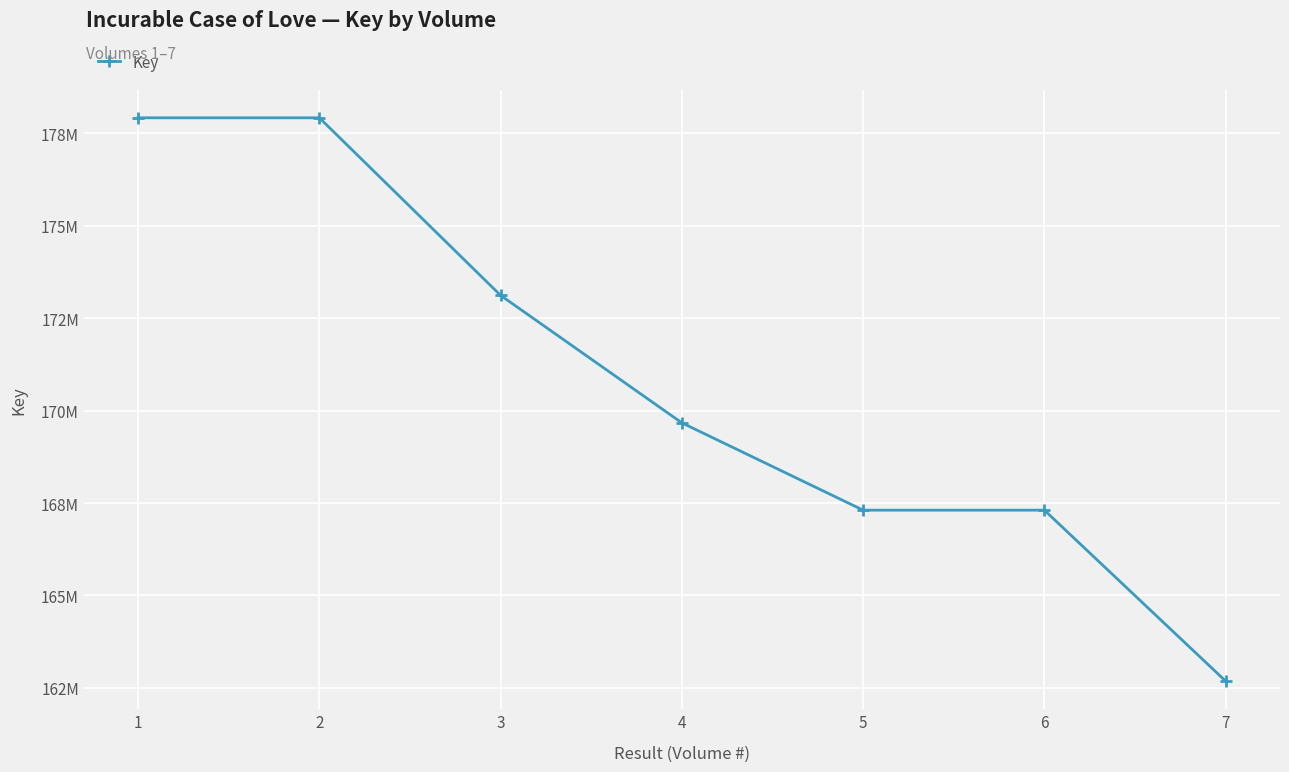

What is the difference between the values at 1 and 7?

15227700